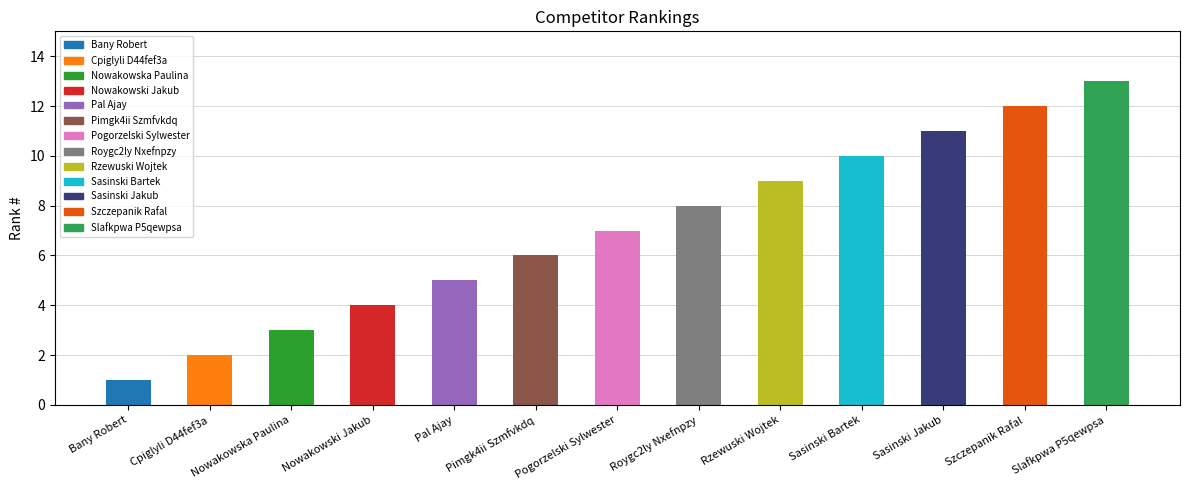

Rank the categories by value from highest to lowest.

Slafkpwa P5qewpsa, Szczepanik Rafal, Sasinski Jakub, Sasinski Bartek, Rzewuski Wojtek, Roygc2ly Nxefnpzy, Pogorzelski Sylwester, Pimgk4ii Szmfvkdq, Pal Ajay, Nowakowski Jakub, Nowakowska Paulina, Cpiglyli D44fef3a, Bany Robert